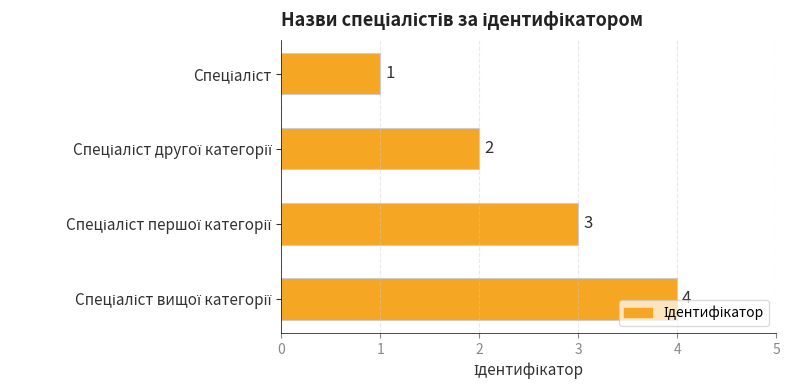

What is the greatest value displayed?

4